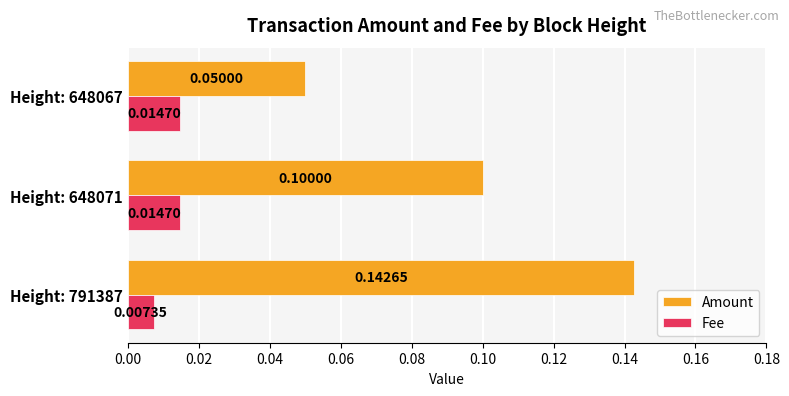

Which series has the widest spread of values?

Amount